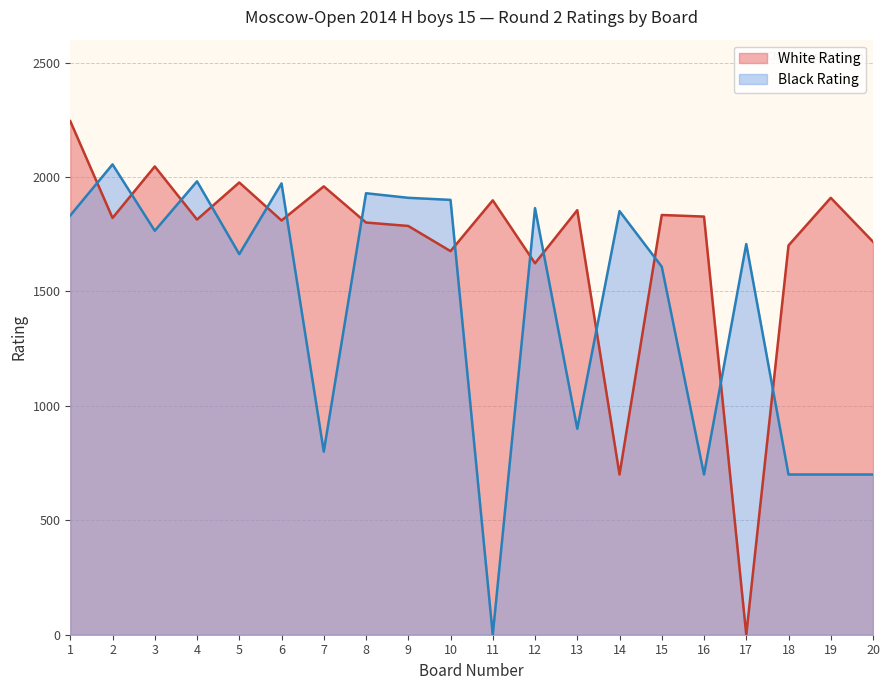

What is the difference between the White Rating values at 6 and 4?

4